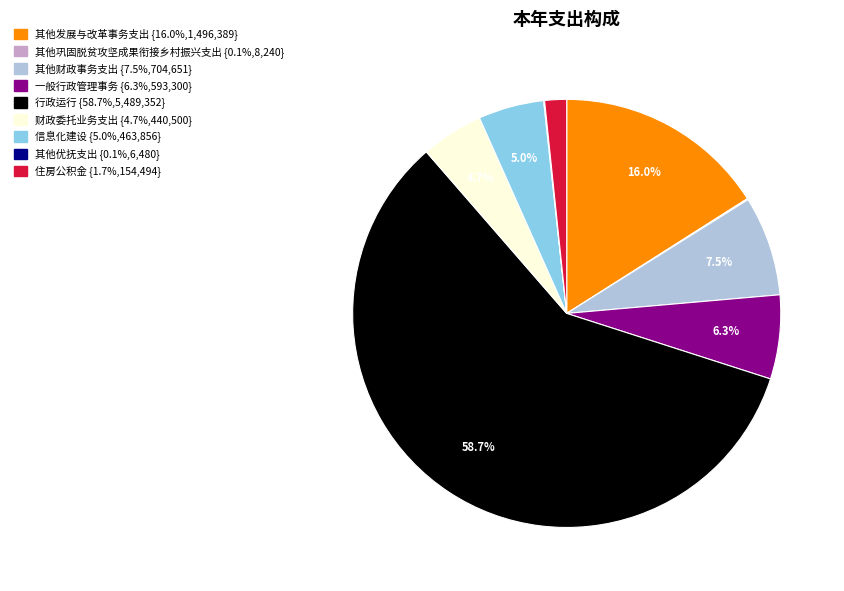

What is the largest slice in the pie chart?

行政运行